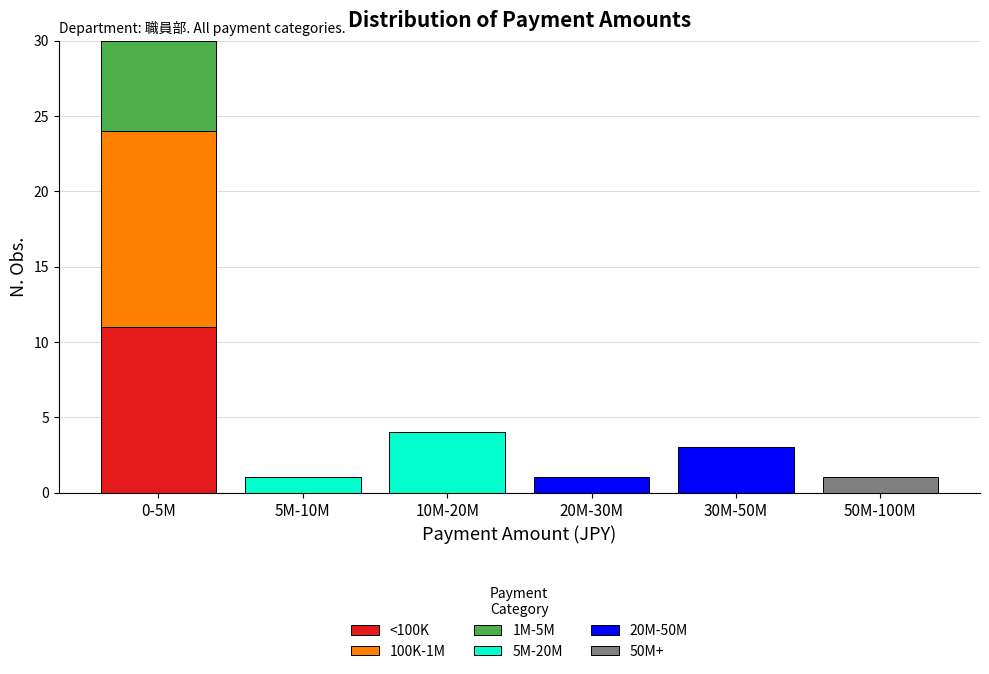

What is the sum of all <100K values?

11